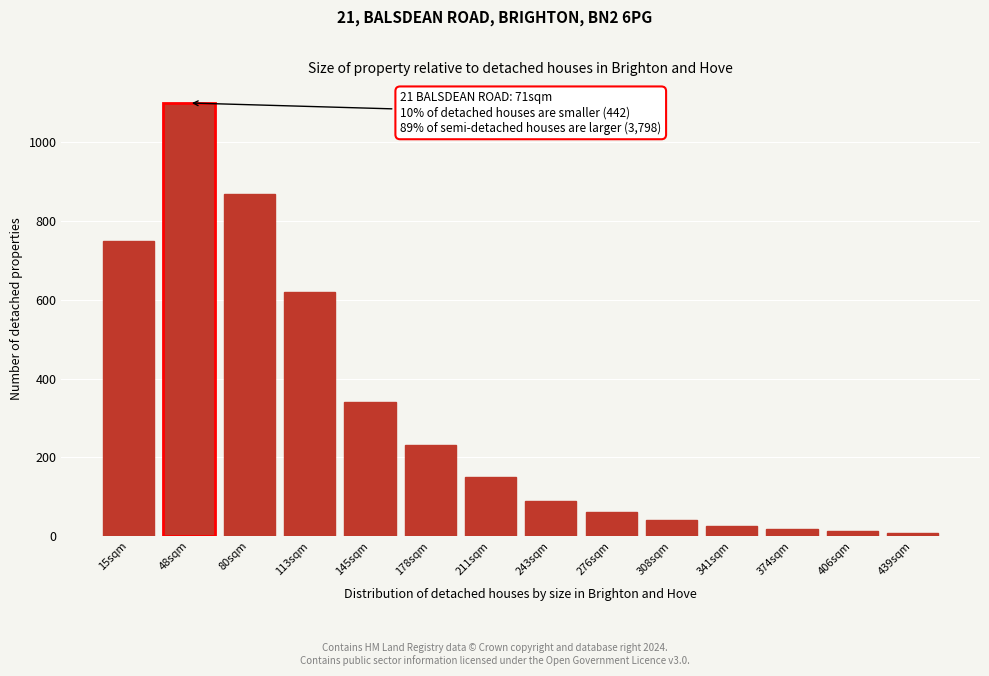

What is the label of the 9th bar from the right?

178sqm